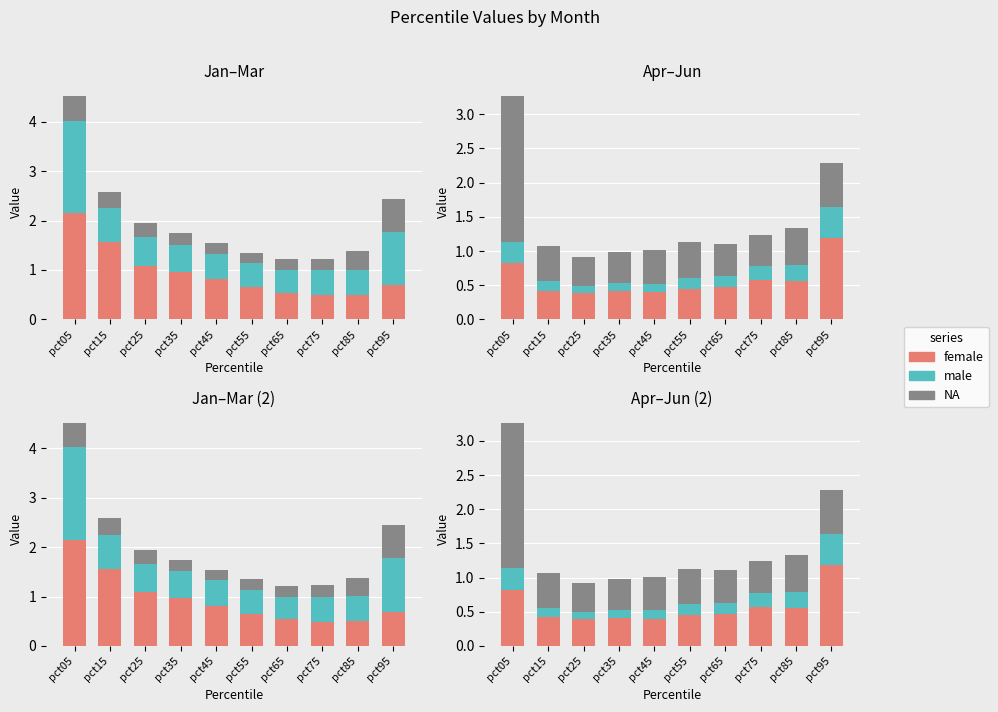

What is the sum of the female values at pct35 and pct25?

0.8